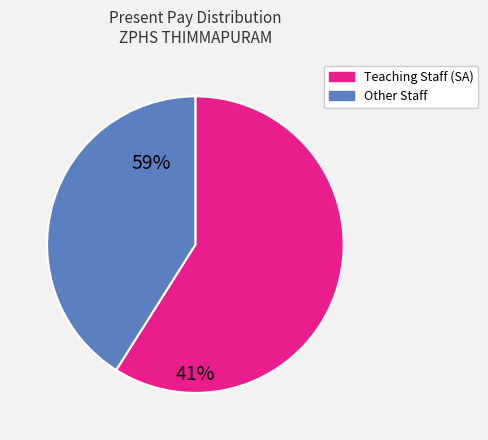

Is there a majority slice in this chart?

Yes